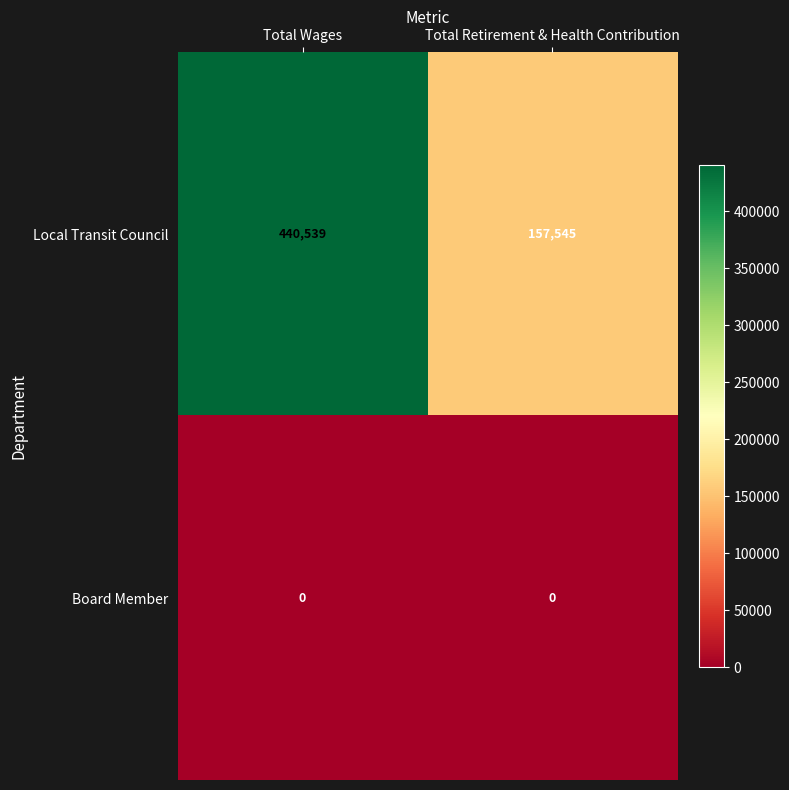

What value does the Local Transit Council series have at Total Wages?

440539